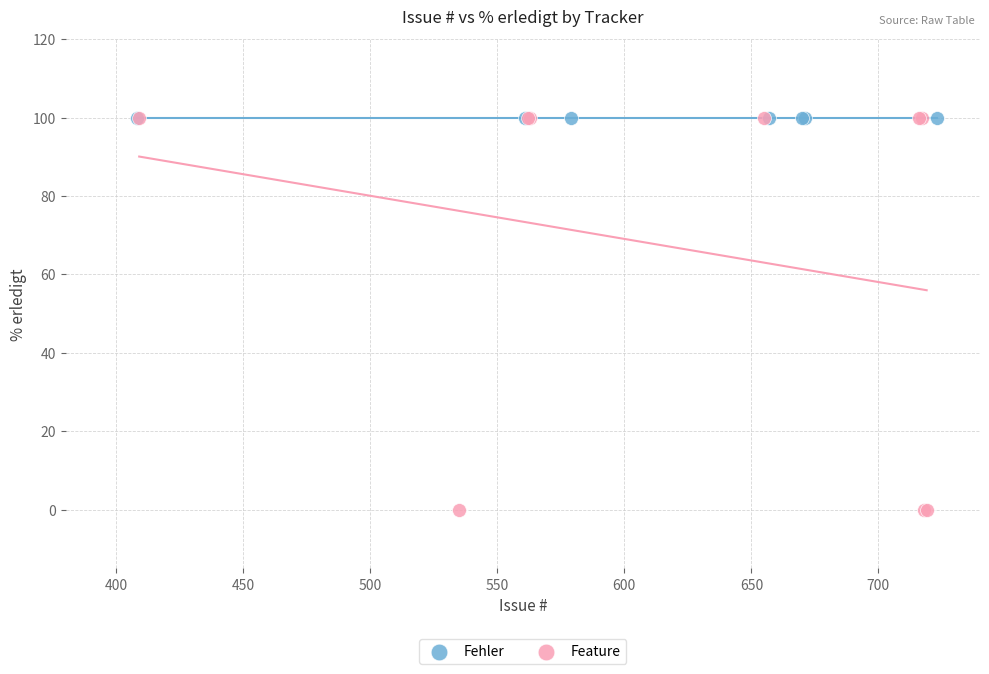

Which series contains the lowest Y value?

Feature